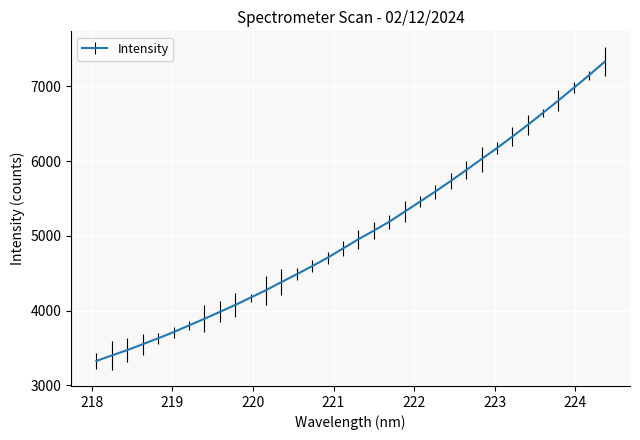

What is the greatest value displayed?

7327.2